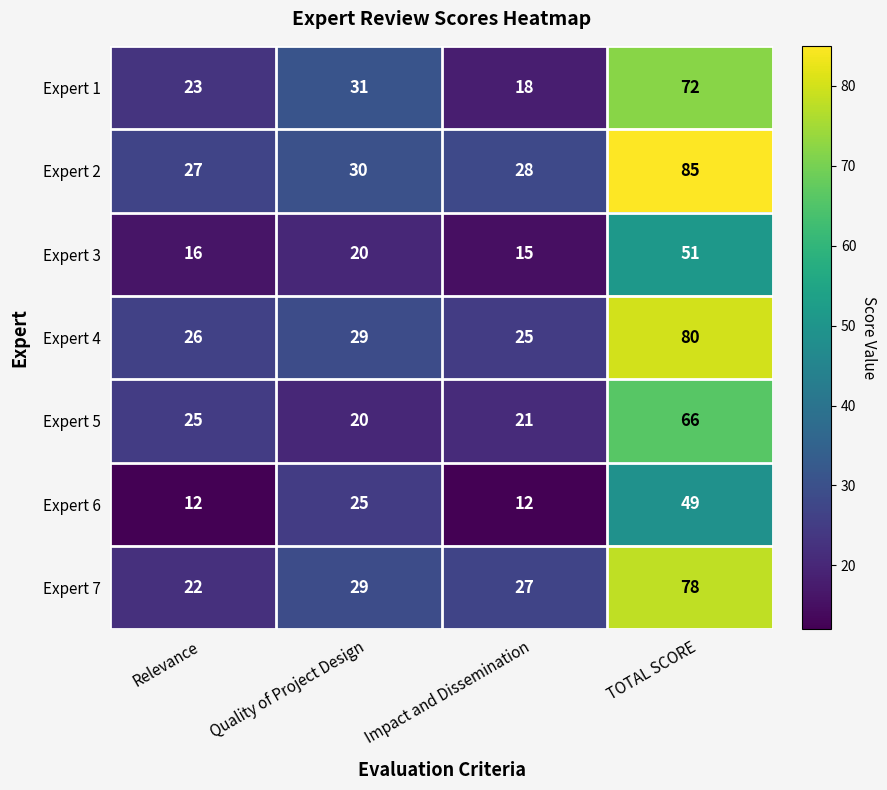

Which series changed the most between Relevance and Quality of Project Design?

Expert 6